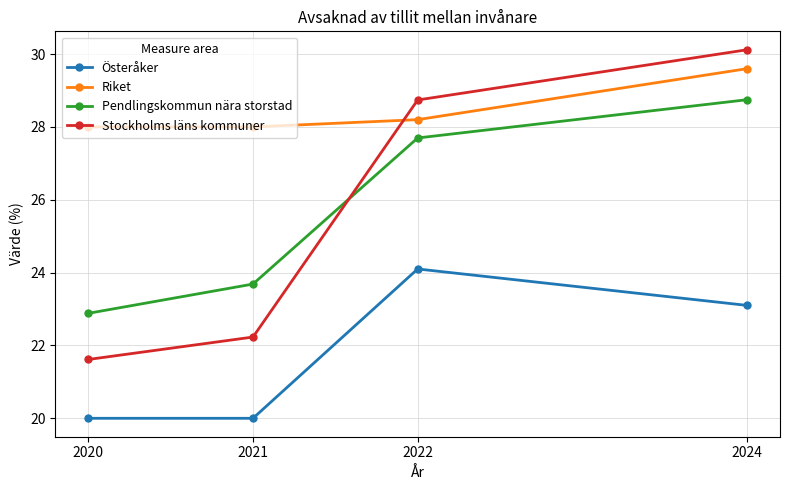

Count the Riket values in the range 28 to 29.

3